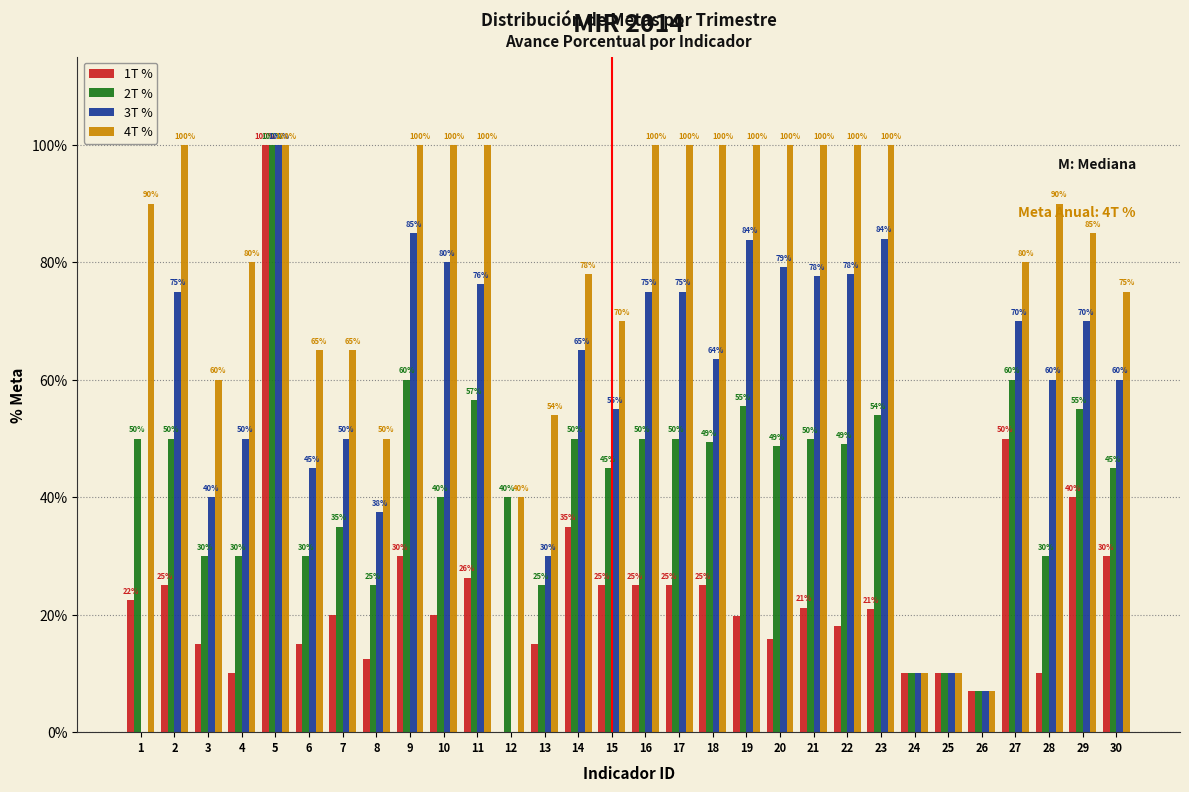

What is the sum of the 4T % values at 29 and 27?

165.0